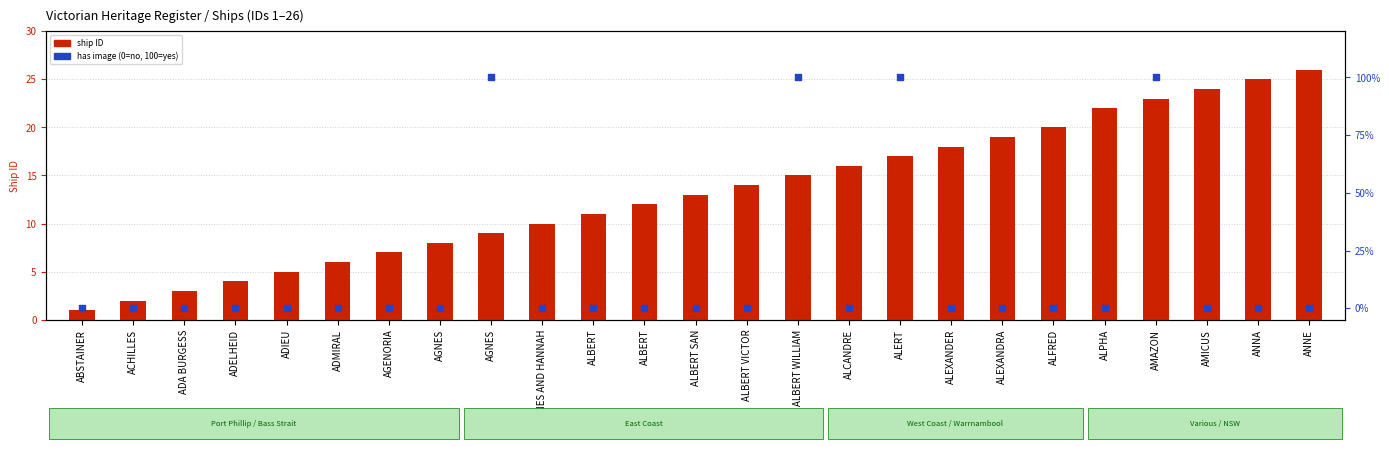

What are all the series names shown in the legend?

ship ID, has image